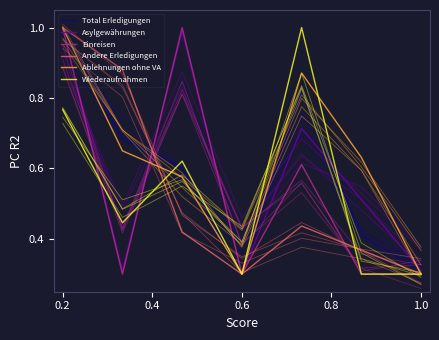

How many lines are shown in the chart?

6